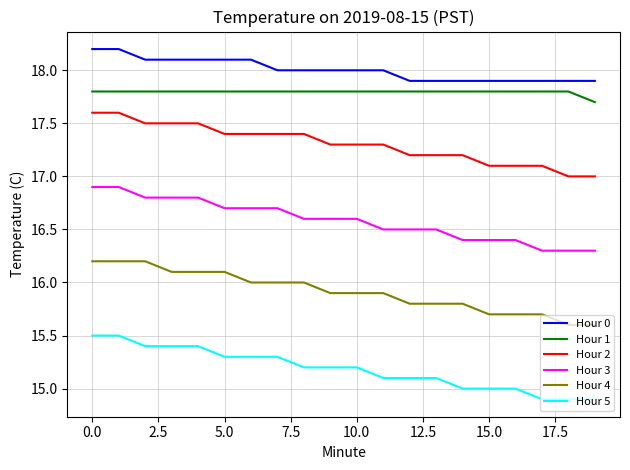

True or false: Hour 2 and Hour 1 intersect in this chart.

False